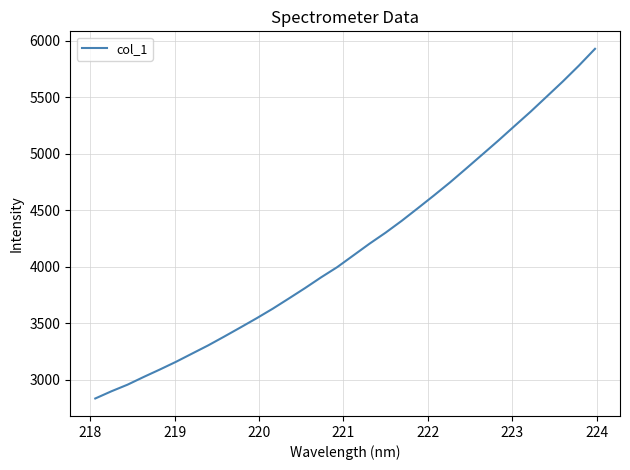

What is the minimum value shown in the chart?

2836.4